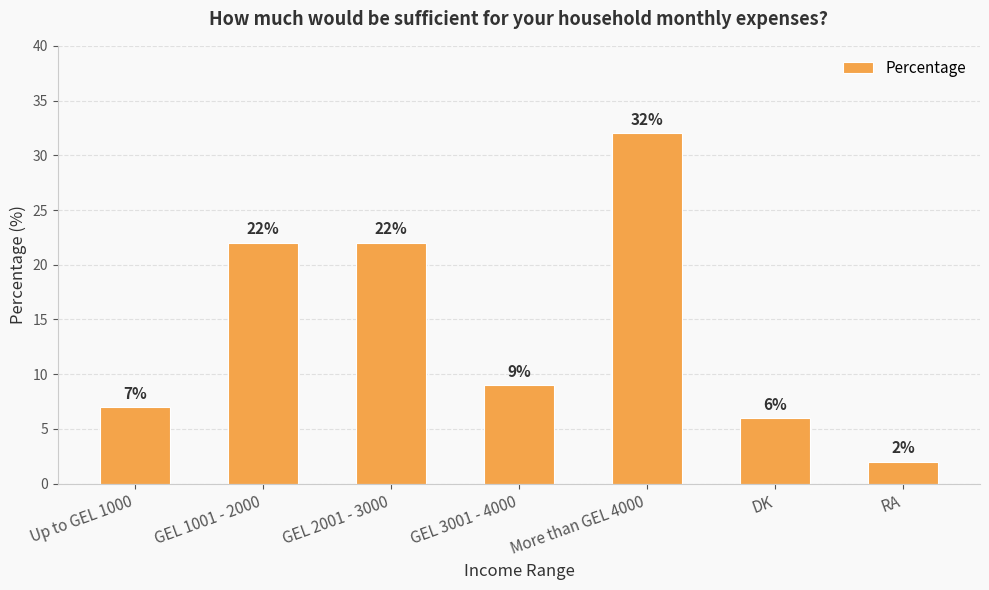

Reading left to right, list all the values displayed in this chart.

7	22	22	9	32	6	2